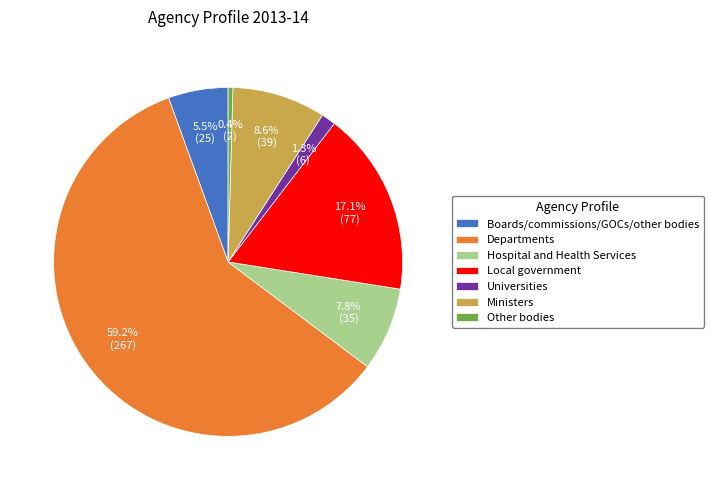

Which slice is the smallest?

Other bodies